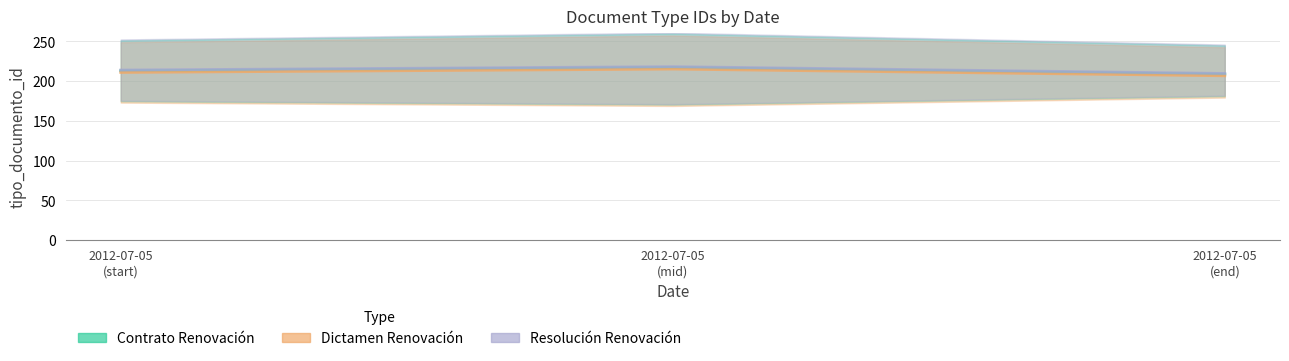

What value does the Contrato Renovación (mid) series have at 2012-07-05
(end)?

208.7